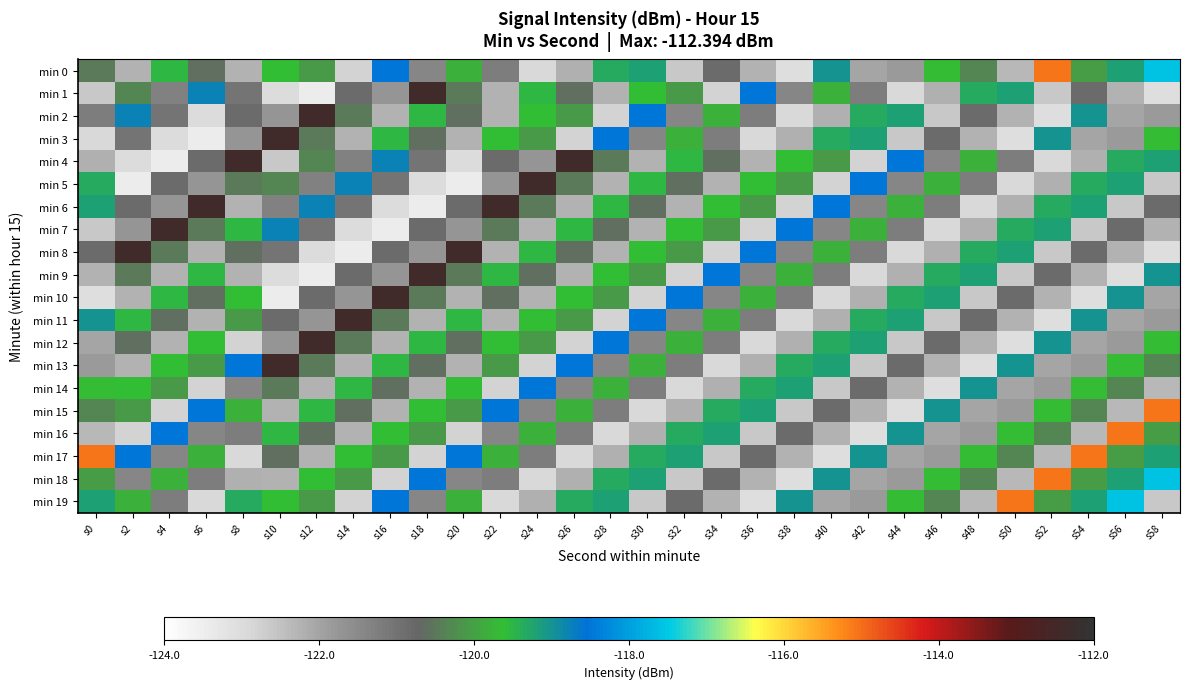

Which has a higher value, s24 or s20?

s20